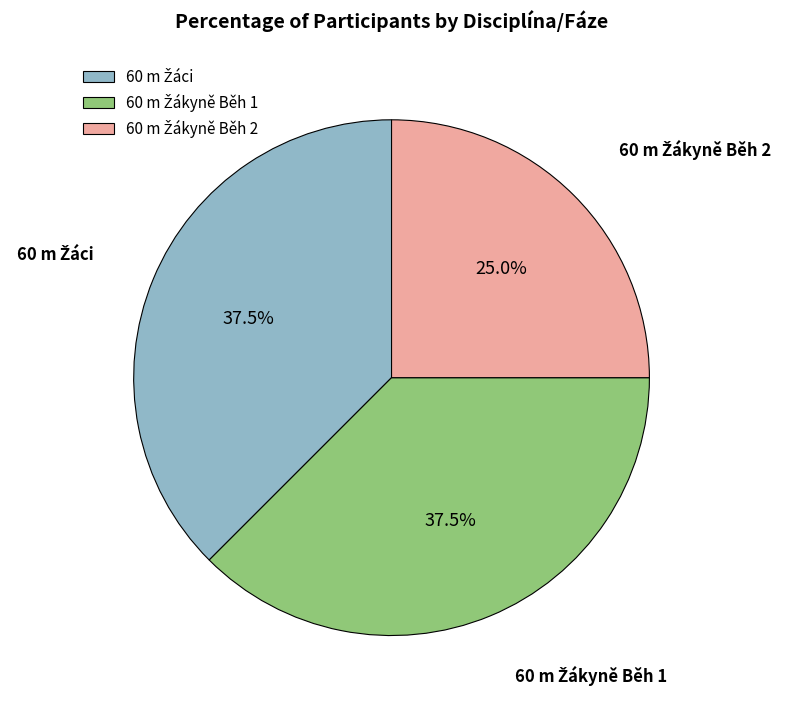

Does any single category account for the majority?

No